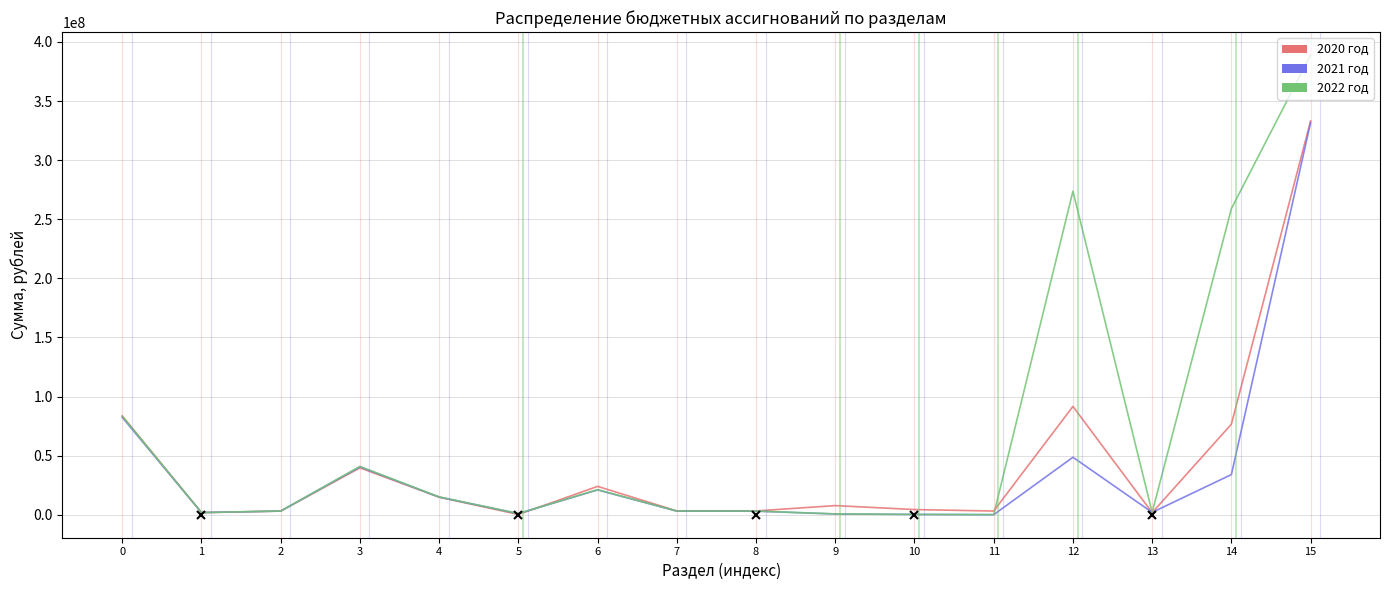

True or false: 2021 год has a value of 82351750.1 at 0.

True